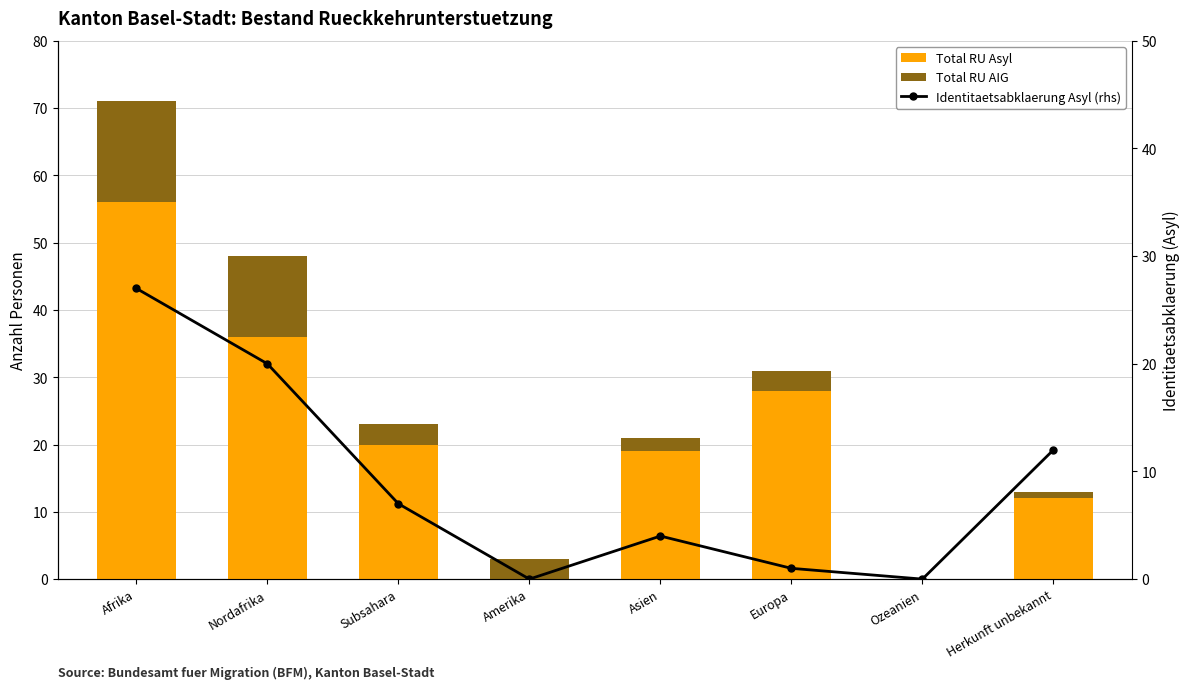

Between Nordafrika and Ozeanien, which series saw the biggest shift?

Total RU Asyl